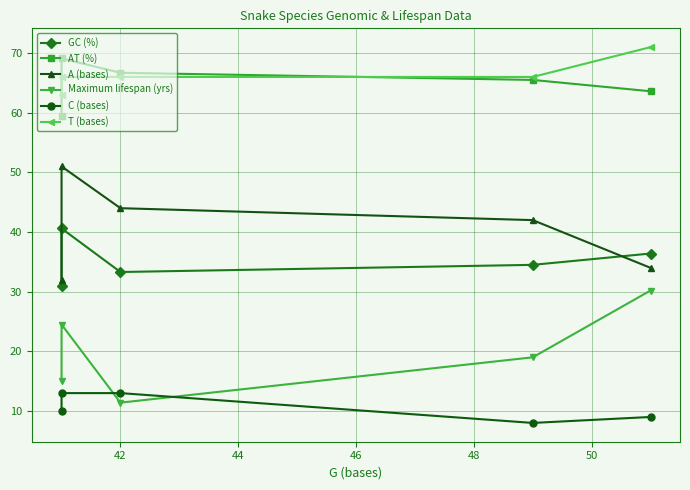

Is the value of AT (%) at 48 greater than the value of C (bases) at 46?

Yes